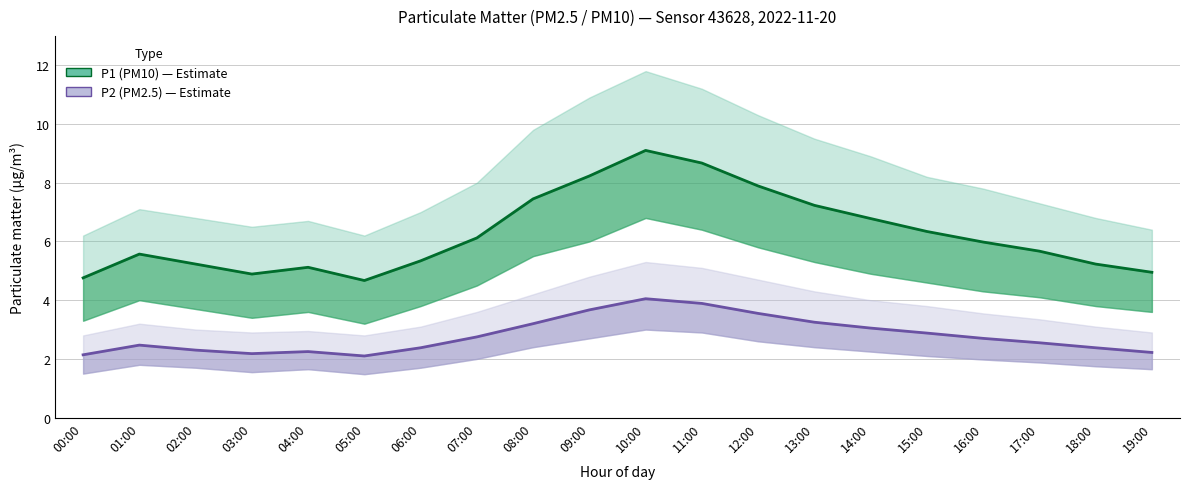

How many lines are shown in the chart?

2